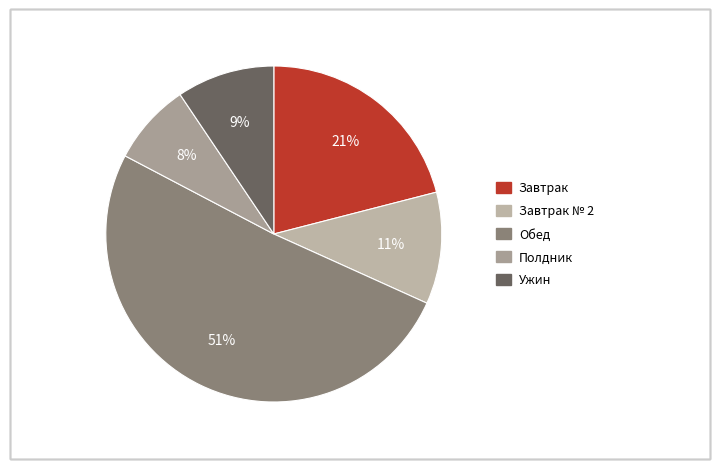

Which category accounts for the majority?

Обед